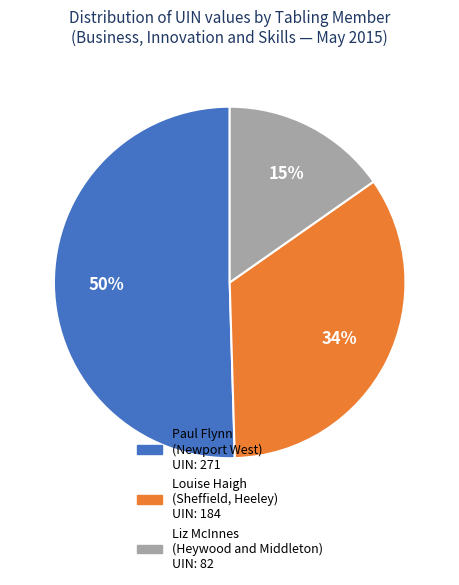

Which has a higher value, Paul Flynn (Newport West) UIN: 271 or Liz McInnes (Heywood and Middleton) UIN: 82?

Paul Flynn (Newport West) UIN: 271